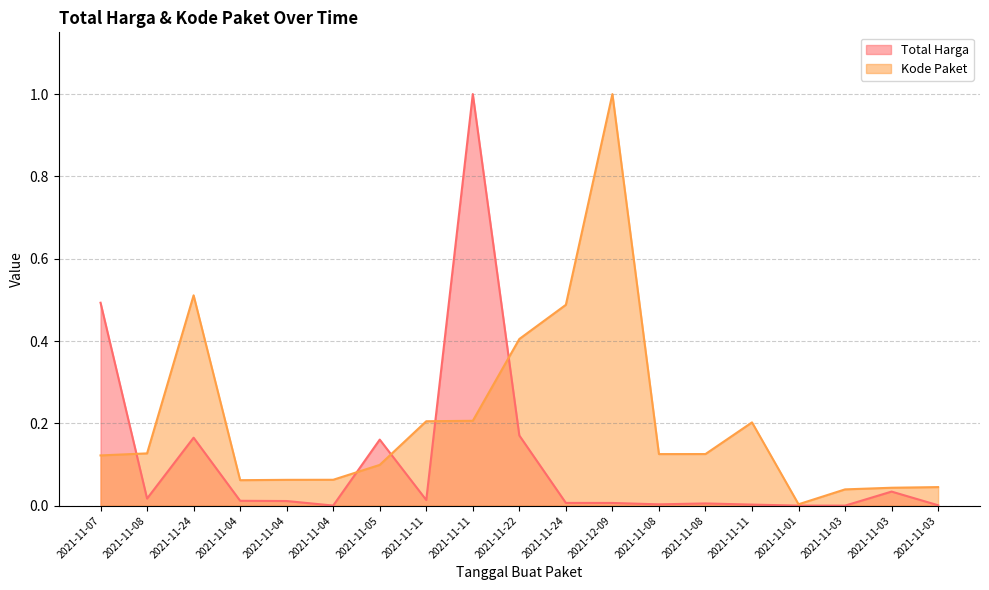

How many times do Total Harga and Kode Paket cross each other?

5